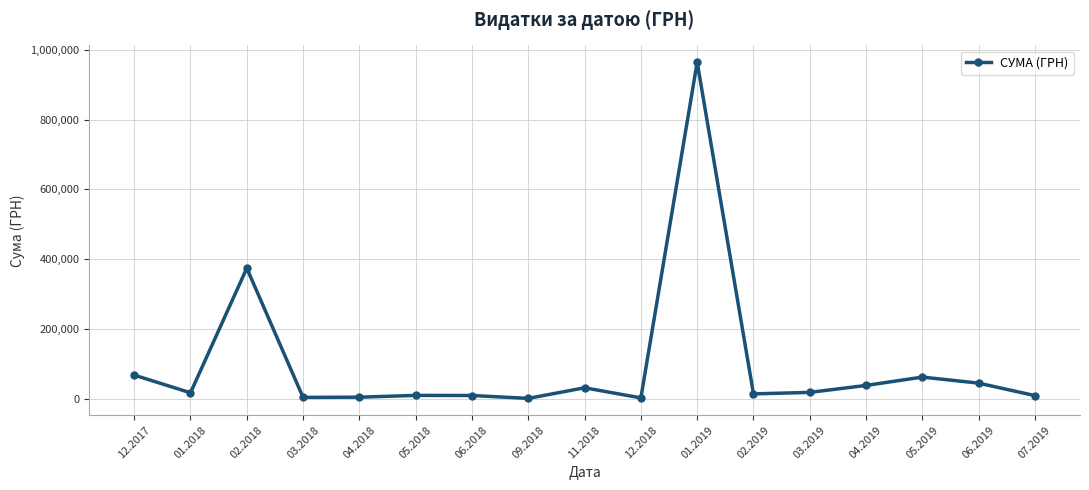

Does the chart display data point markers on the line(s)?

Yes